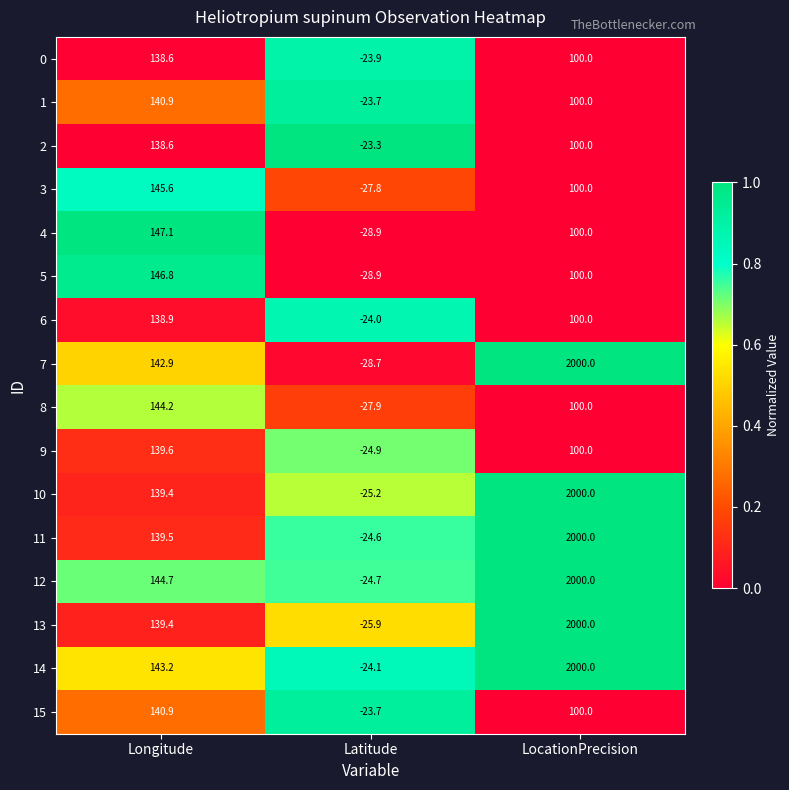

The 3 series shows 98.0 at Longitude. True or false?

False